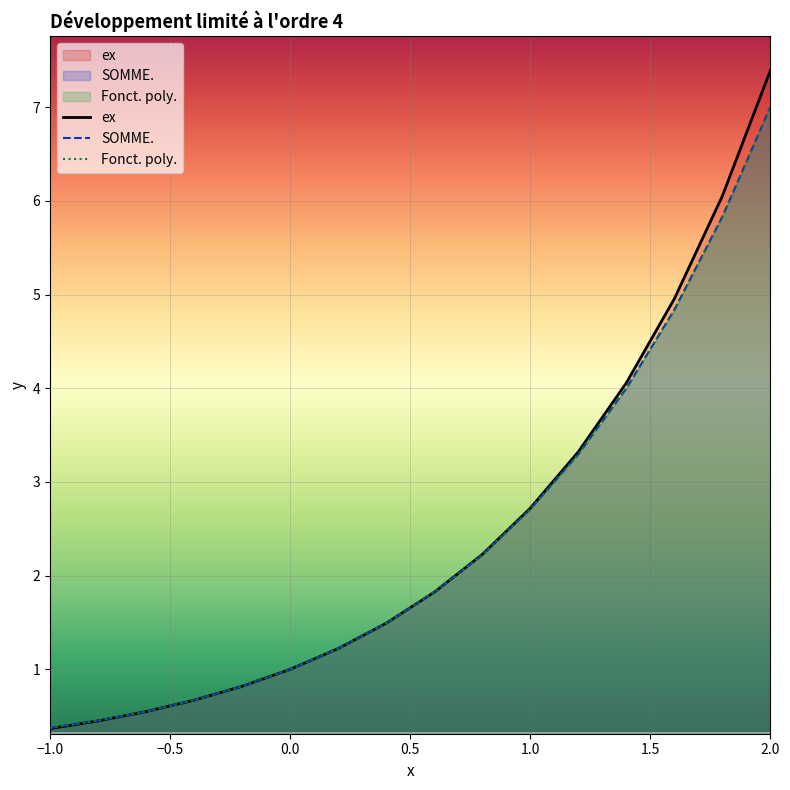

Which series has the widest spread of values?

ex